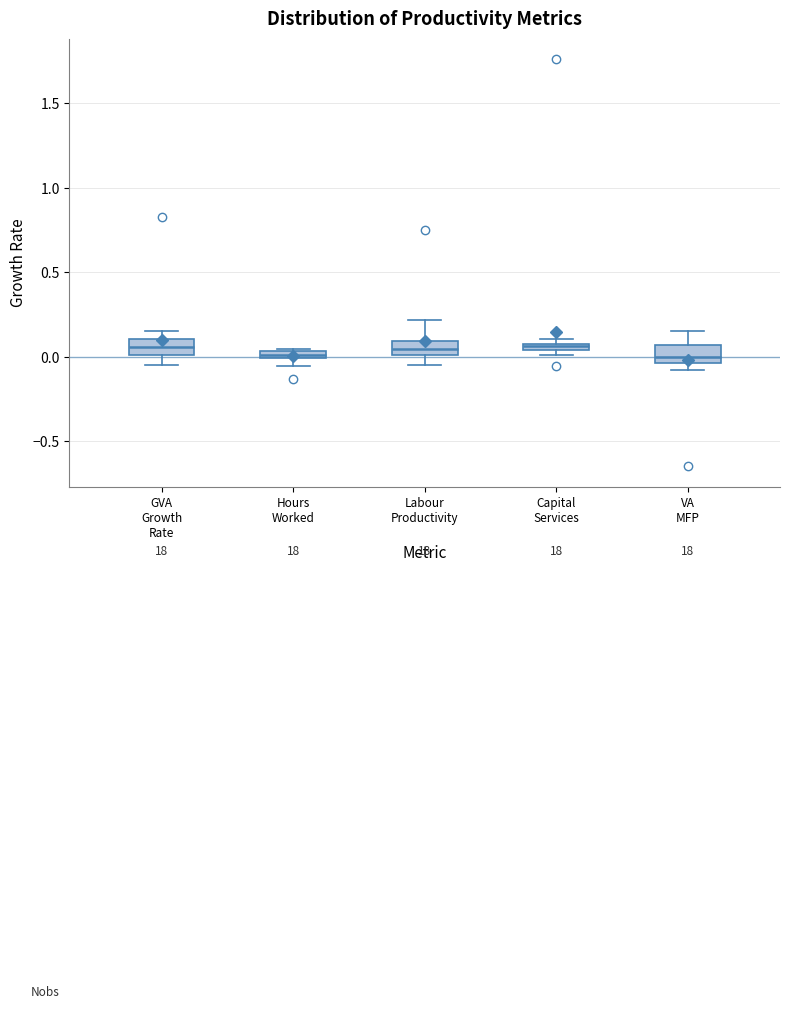

Where does the median line of the box for GVA Growth Rate sit on the y-axis? The values are not printed on the chart, so give them approximately, as read against the axis.

0.05